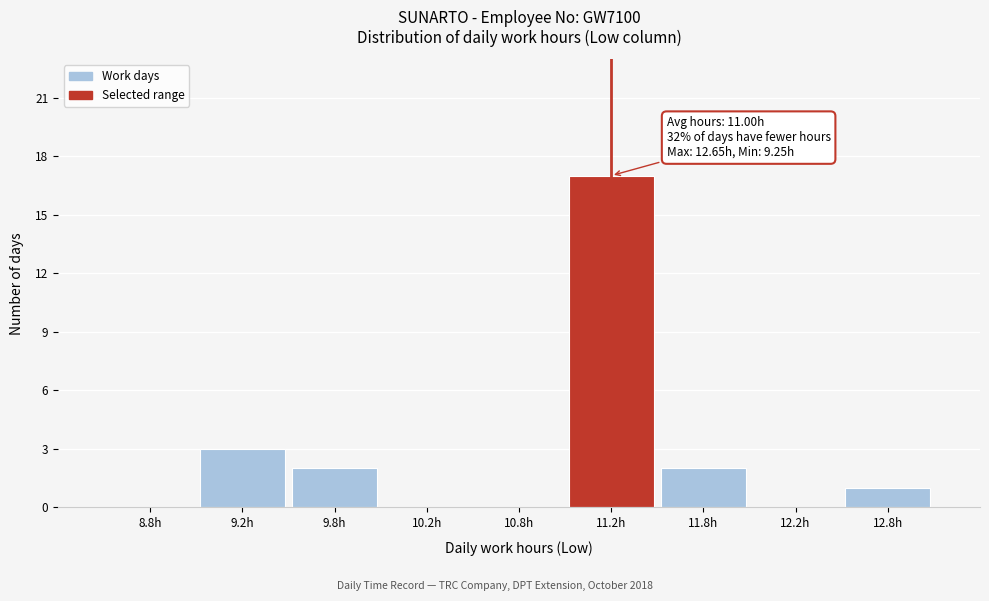

Which range on the x-axis has the tallest bar?

11.0 to 11.5